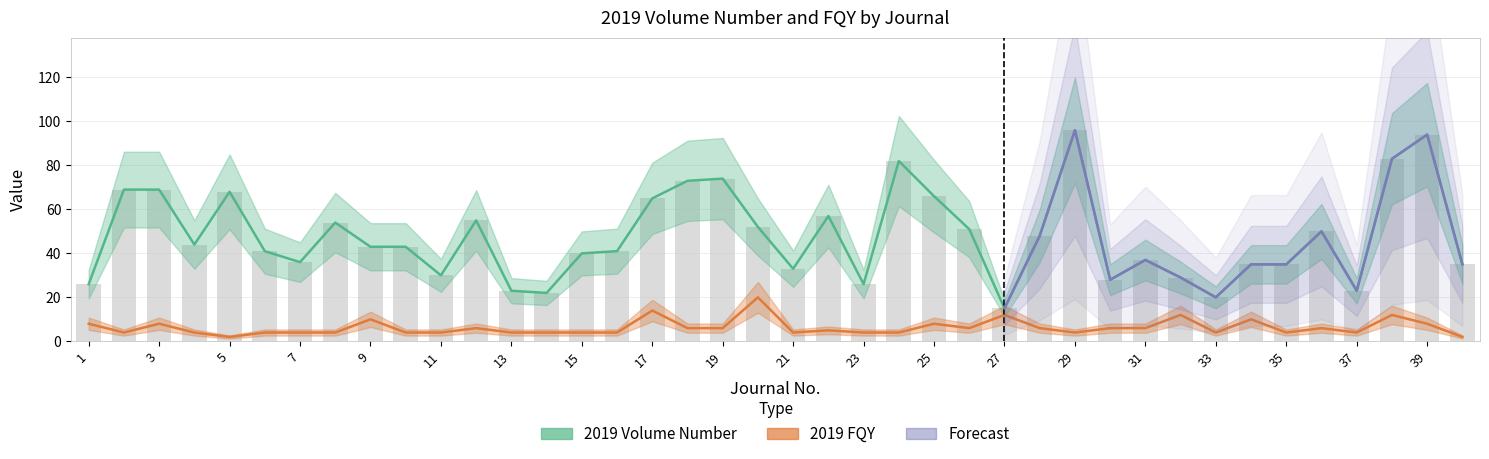

Does the chart contain stacked bars?

No